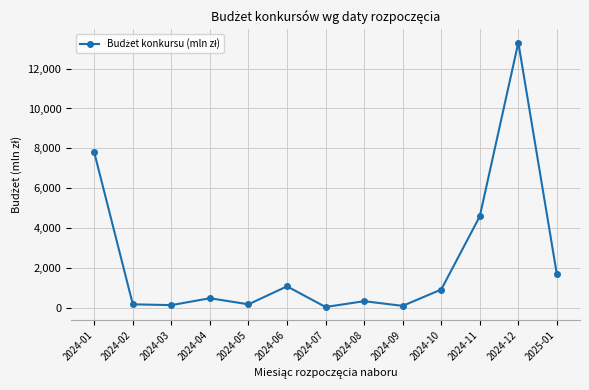

Read the value at 2024-01.

7800.0